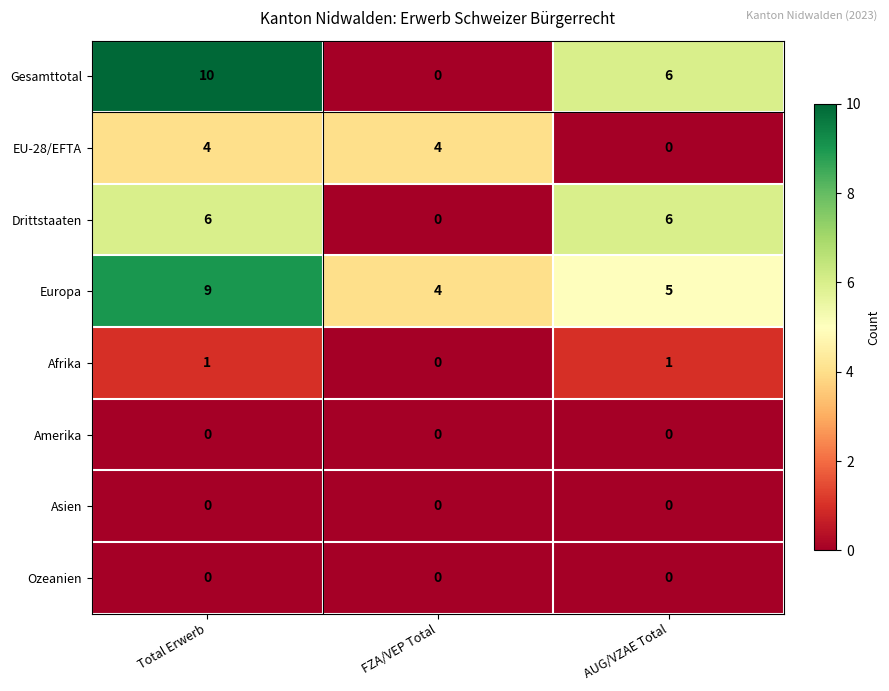

True or false: Asien has a value of 0 at Total Erwerb.

True